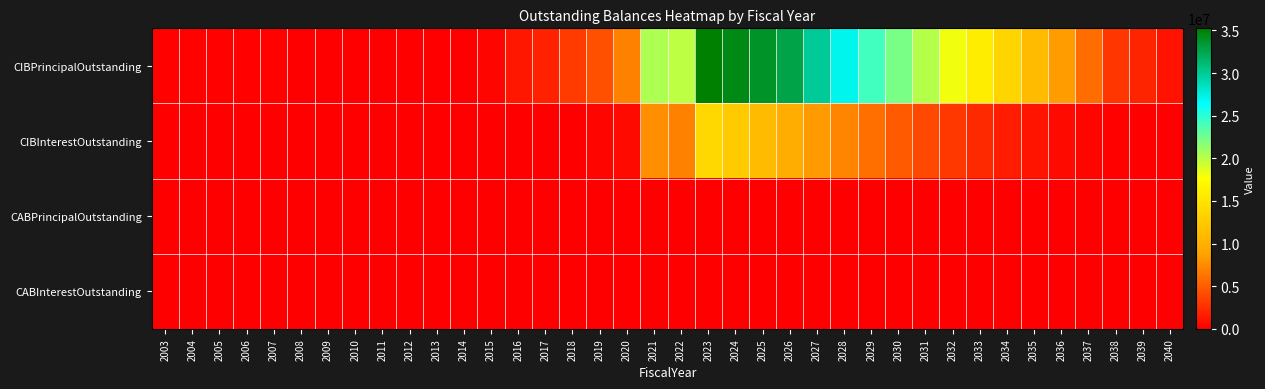

Which series has the widest spread of values?

CIBPrincipalOutstanding